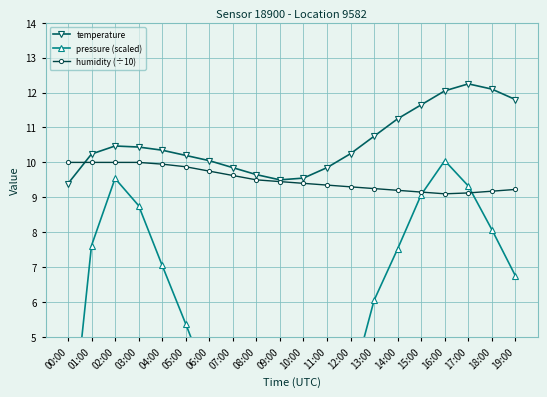

List the series in order of their overall mean, lowest first.

pressure (scaled), humidity (÷10), temperature